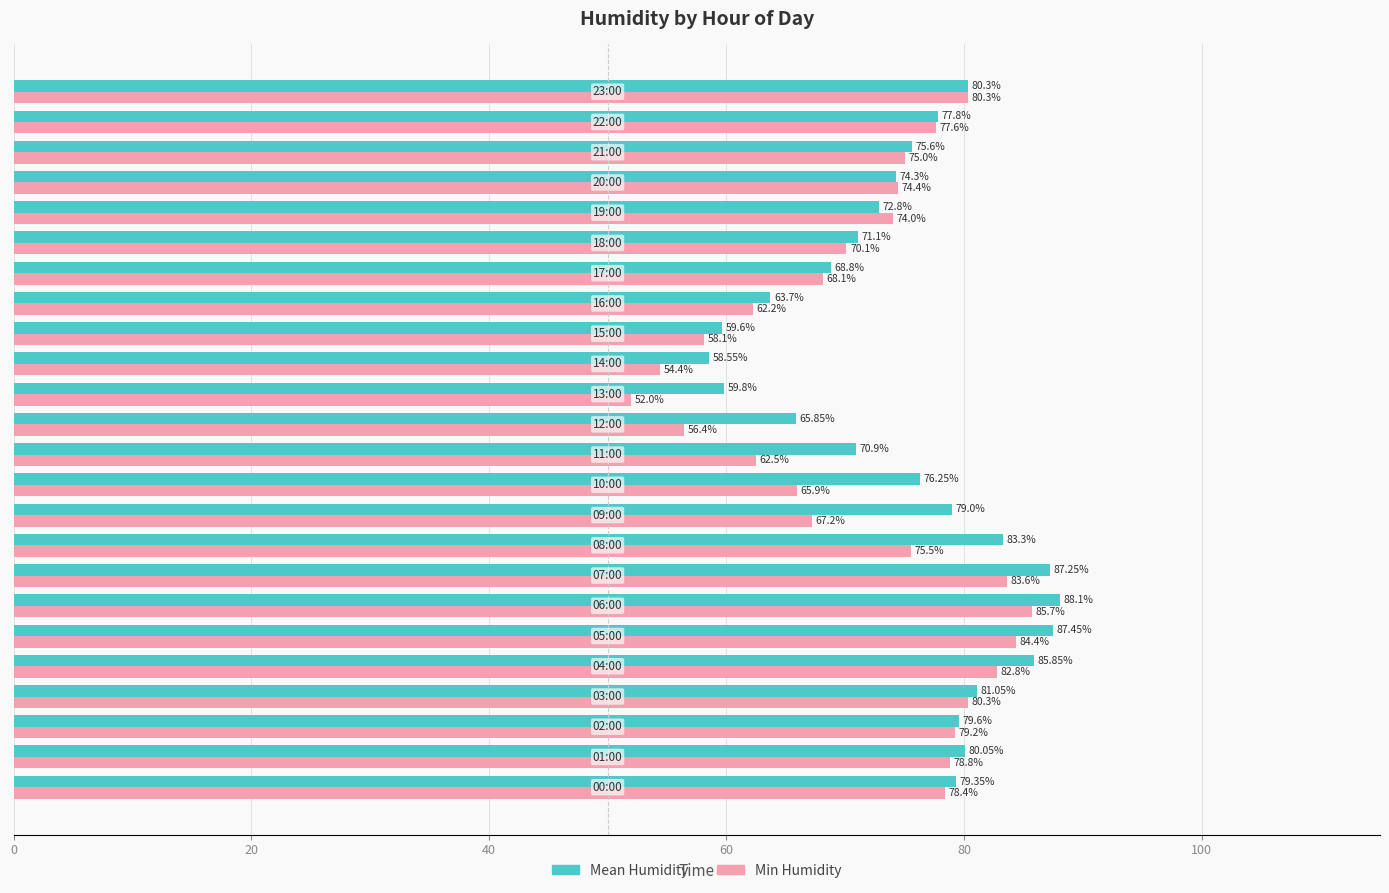

What is the difference between the maximum and second lowest values in the Min Humidity series?

31.3